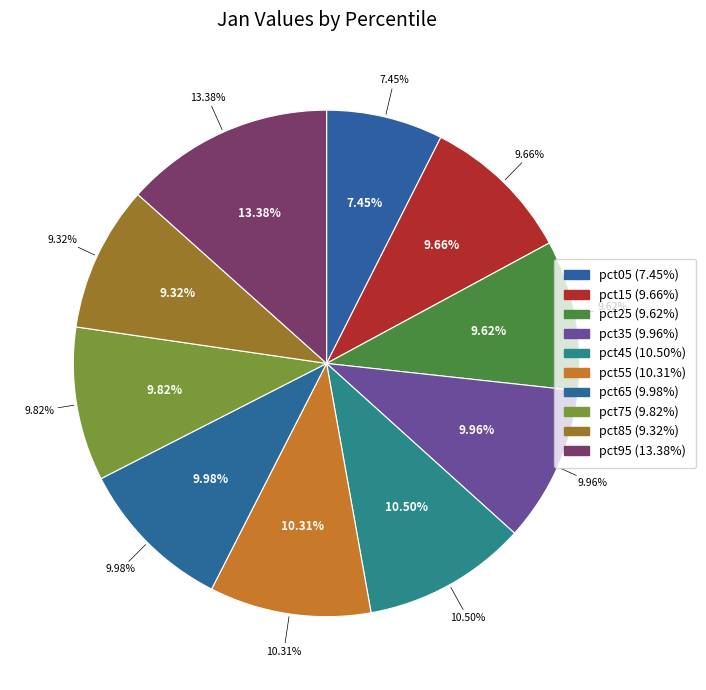

Does any single category account for the majority?

No